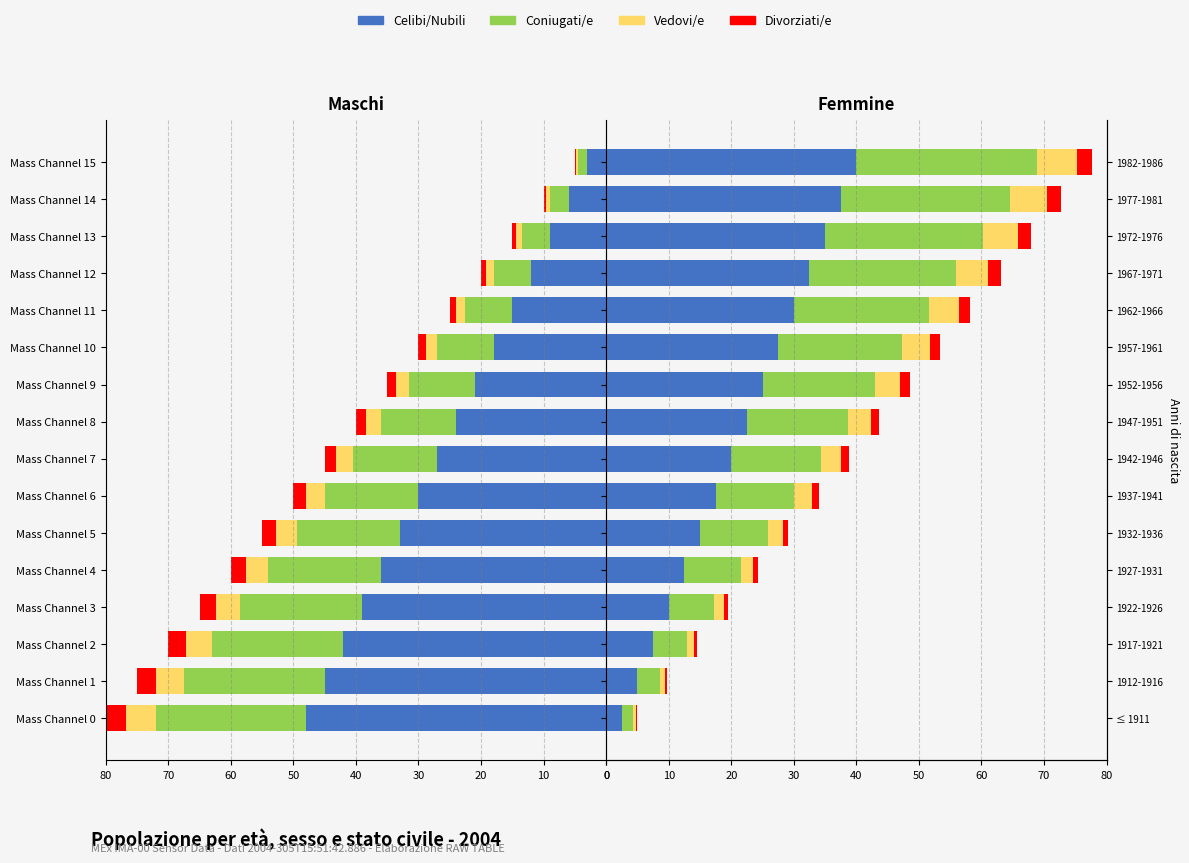

What is the sum of all Vedovi/e values?

54.4